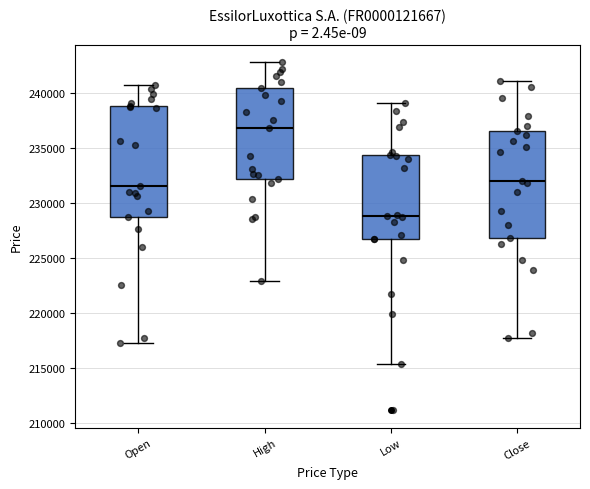

Reading left to right, read every box against the y-axis: the position of its median line, the range the box covers, and the ends of its whiskers. The values are not printed on the chart, so give them approximately, as read against the axis.

Open: median 231500, box 229000 to 239000, whiskers 217500 to 240500
High: median 237000, box 232000 to 240500, whiskers 223000 to 243000
Low: median 229000, box 227000 to 234500, whiskers 215500 to 239000
Close: median 232000, box 227000 to 236500, whiskers 218000 to 241000